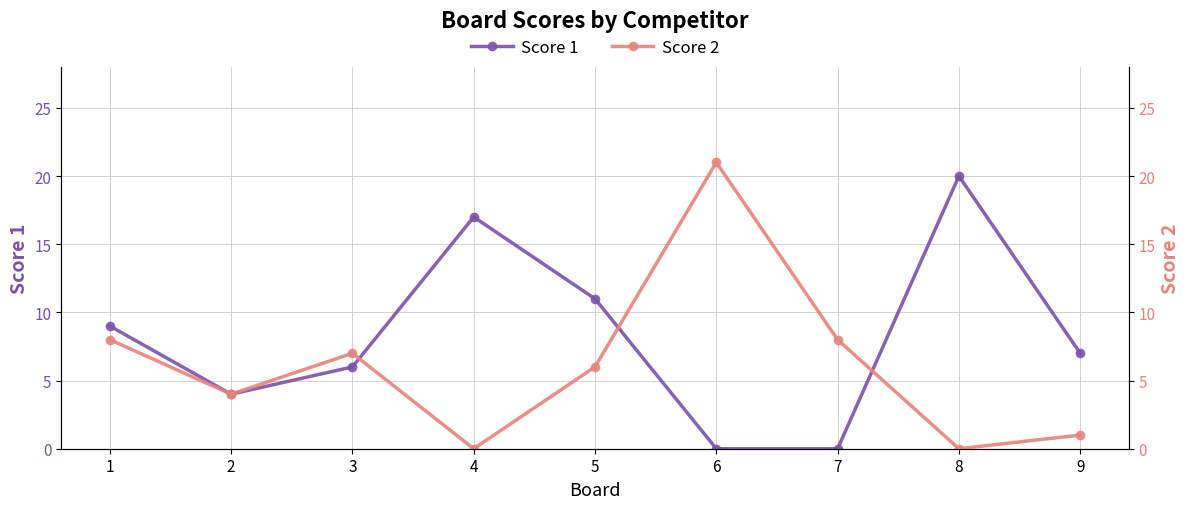

How many interior local peaks does the Score 1 series have?

2